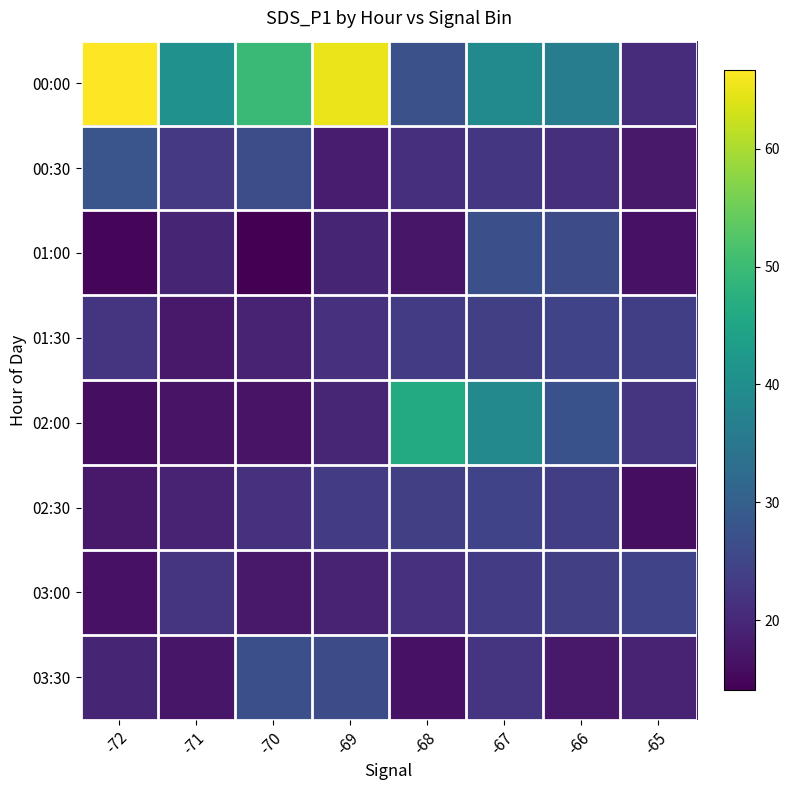

Reading left to right, list all the values displayed in this chart.

00:00: -72=66.7	-71=40.6	-70=49.4	-69=65.1	-68=27.1	-67=39.0	-66=36.2	-65=20.7
00:30: -72=27.9	-71=22.9	-70=26.6	-69=18.0	-68=21.1	-67=22.4	-66=21.4	-65=17.6
01:00: -72=14.9	-71=19.5	-70=14.1	-69=19.4	-68=17.2	-67=26.9	-66=26.1	-65=16.6
01:30: -72=22.2	-71=17.7	-70=19.2	-69=21.5	-68=23.2	-67=24.0	-66=24.7	-65=23.9
02:00: -72=16.1	-71=16.8	-70=16.8	-69=19.8	-68=46.2	-67=38.8	-66=27.4	-65=22.2
02:30: -72=17.7	-71=19.2	-70=21.5	-69=23.2	-68=24.0	-67=24.7	-66=23.9	-65=16.1
03:00: -72=16.6	-71=22.2	-70=17.7	-69=19.2	-68=21.5	-67=23.2	-66=24.0	-65=24.7
03:30: -72=19.4	-71=17.2	-70=26.9	-69=26.1	-68=16.6	-67=22.2	-66=17.7	-65=19.2